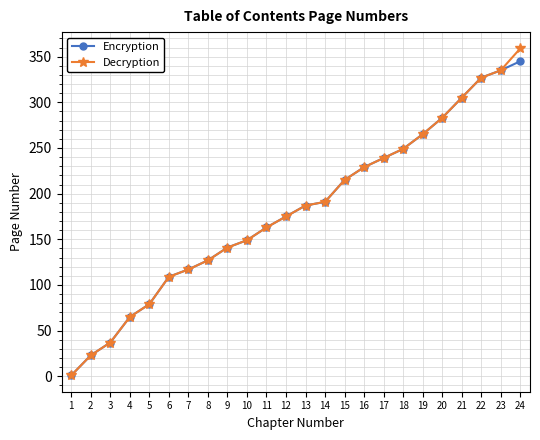

What is the maximum value shown in the chart?

359